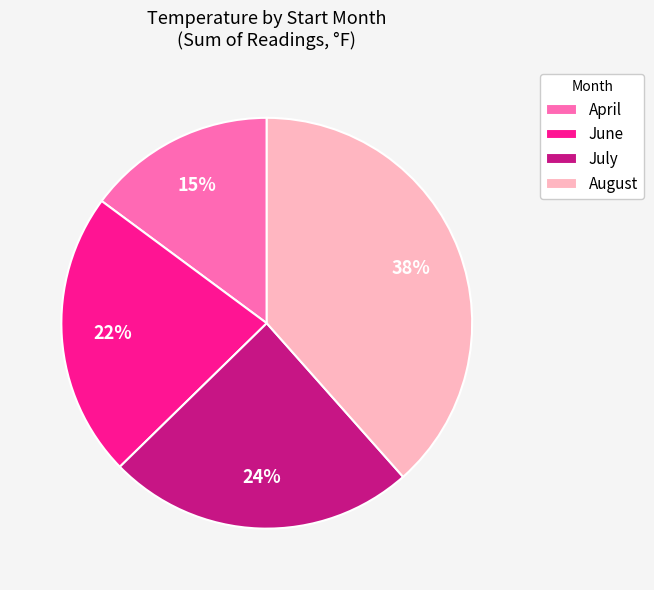

The July slice represents 33% of the pie. True or false?

False